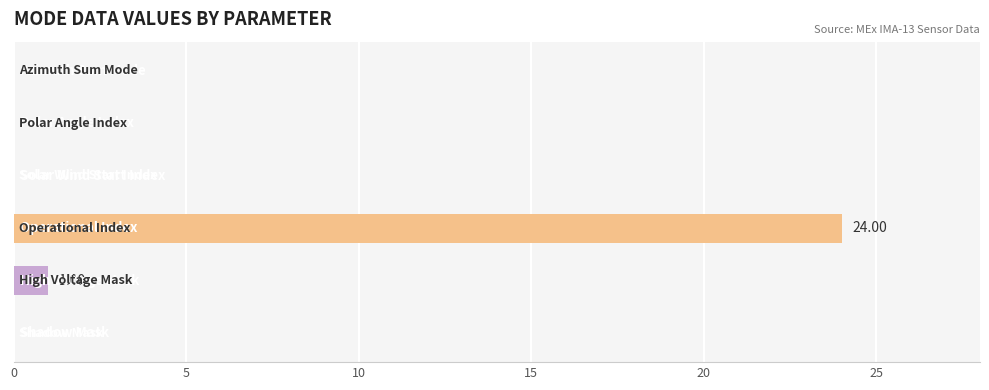

What is the greatest value displayed?

24